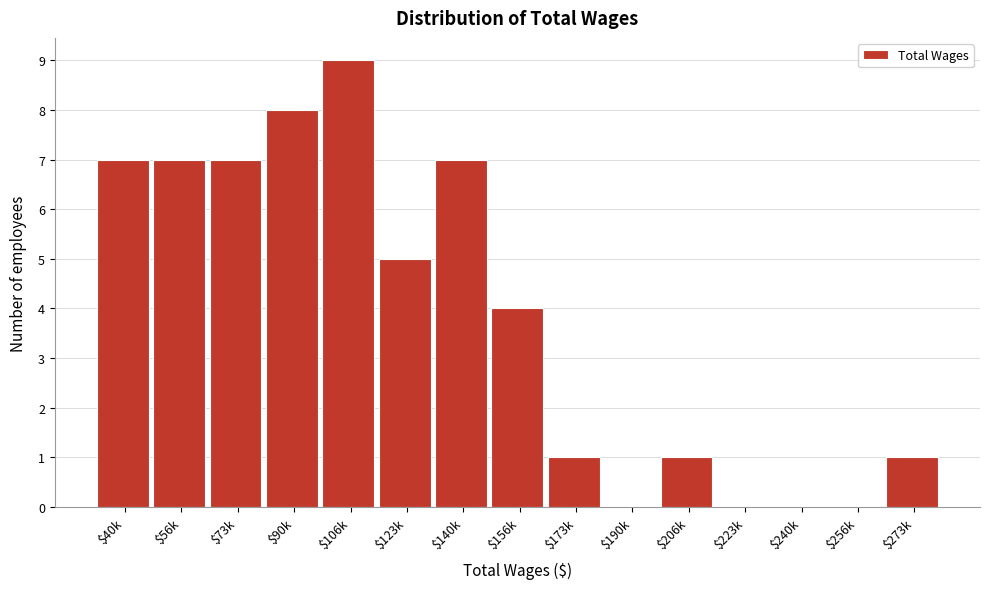

At which category does the chart reach its peak across all series?

$106k